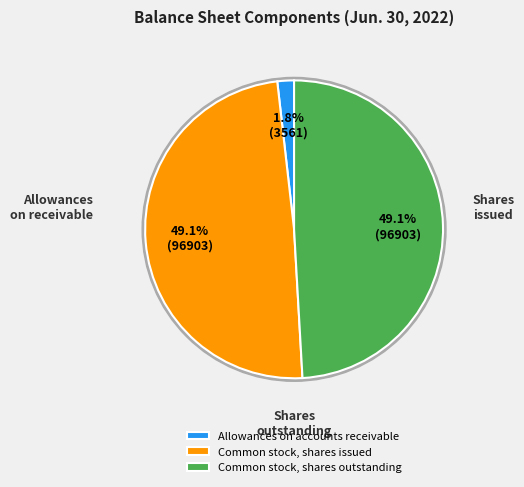

How many slices are in this pie chart?

3